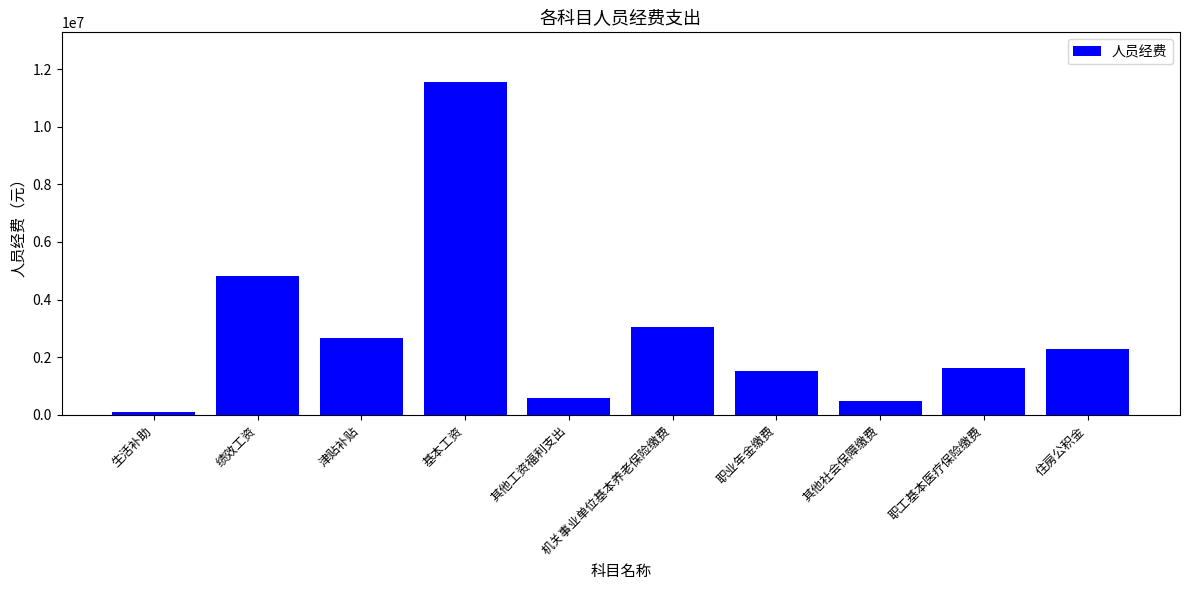

Between 机关事业单位基本养老保险缴费 and 其他工资福利支出, which is larger?

机关事业单位基本养老保险缴费